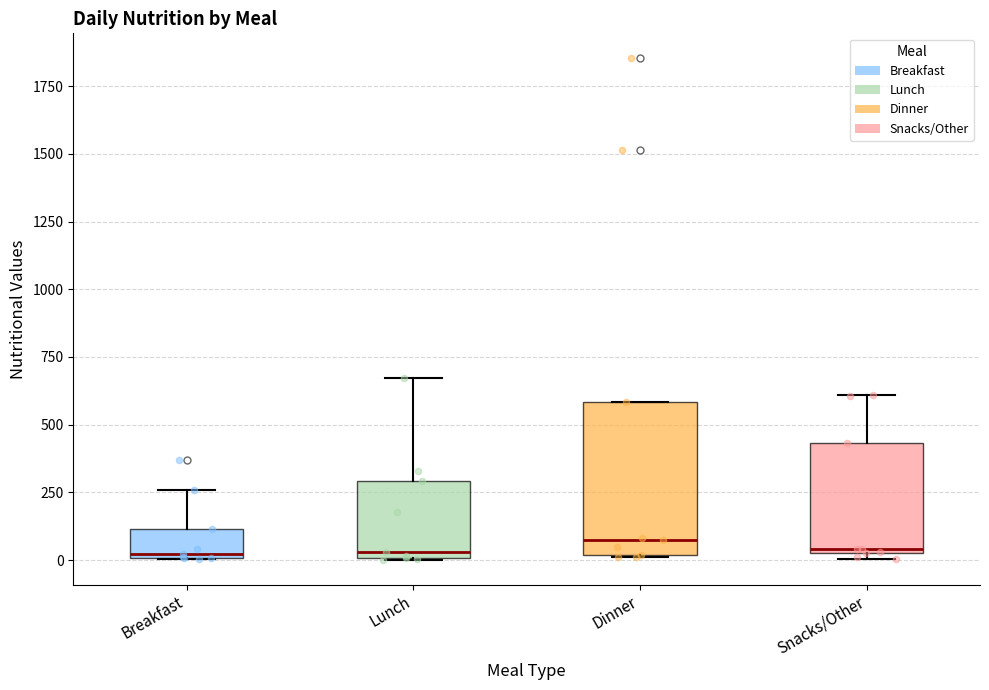

Where is the lower edge of the box for Lunch on the y-axis? The values are not printed on the chart, so give them approximately, as read against the axis.

0